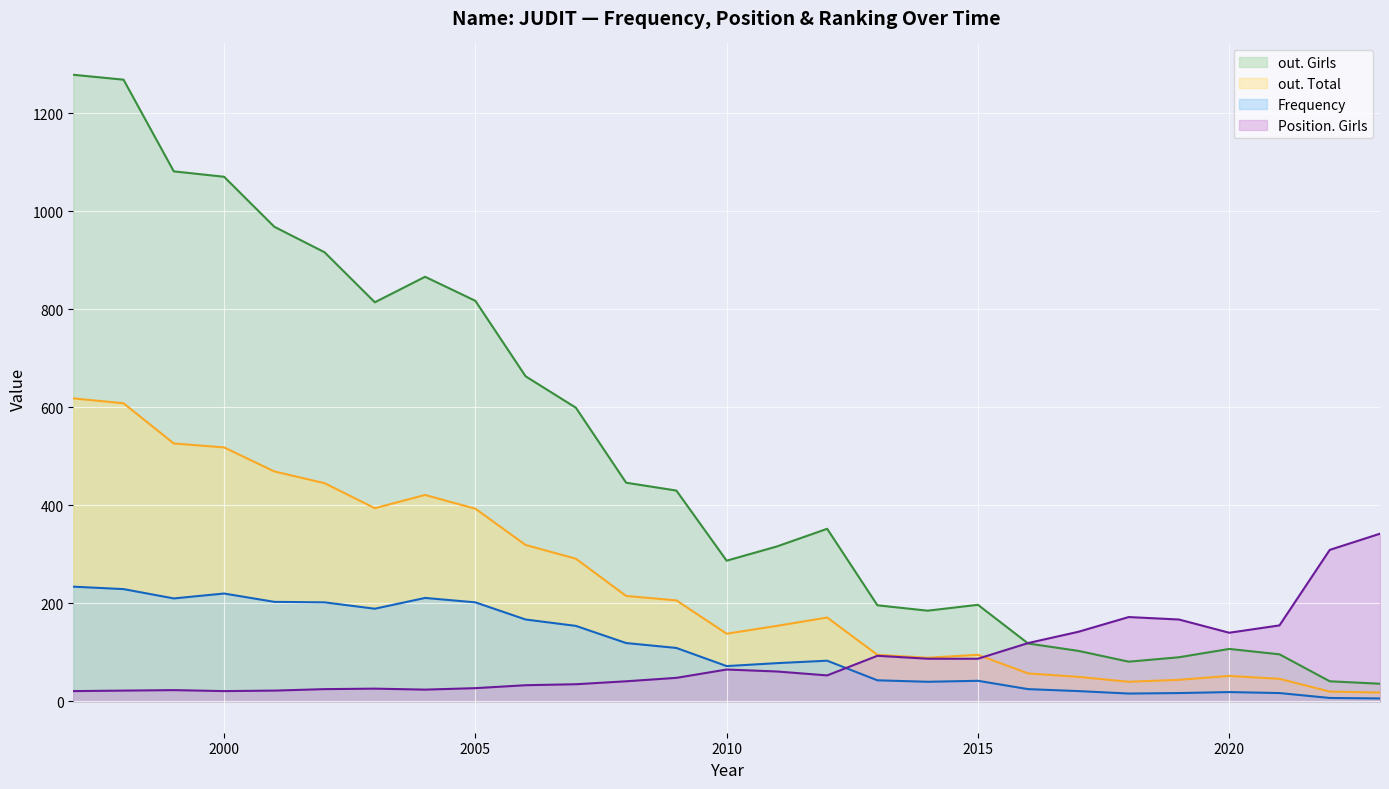

Reading right to left, transcribe all the data shown in this chart.

out. Girls: 2023=36	2022=41	2021=96	2020=107	2019=90	2018=81	2017=103	2016=118	2015=197	2014=185	2013=196	2012=352	2011=316	2010=287	2009=430	2008=446	2007=599	2006=663	2005=817	2004=866	2003=814	2002=916	2001=968	2000=1070	1999=1081	1998=1268	1997=1278
Frequency: 2023=6	2022=7	2021=17	2020=19	2019=17	2018=16	2017=21	2016=25	2015=42	2014=40	2013=43	2012=83	2011=78	2010=72	2009=109	2008=119	2007=154	2006=167	2005=202	2004=211	2003=189	2002=202	2001=203	2000=220	1999=210	1998=229	1997=234
out. Total: 2023=18	2022=20	2021=46	2020=52	2019=44	2018=40	2017=50	2016=57	2015=95	2014=89	2013=95	2012=171	2011=154	2010=138	2009=206	2008=215	2007=291	2006=319	2005=393	2004=421	2003=394	2002=445	2001=469	2000=518	1999=526	1998=608	1997=618
Position. Girls: 2023=342	2022=309	2021=155	2020=140	2019=167	2018=172	2017=142	2016=119	2015=87	2014=87	2013=93	2012=53	2011=61	2010=65	2009=48	2008=41	2007=35	2006=33	2005=27	2004=24	2003=26	2002=25	2001=22	2000=21	1999=23	1998=22	1997=21